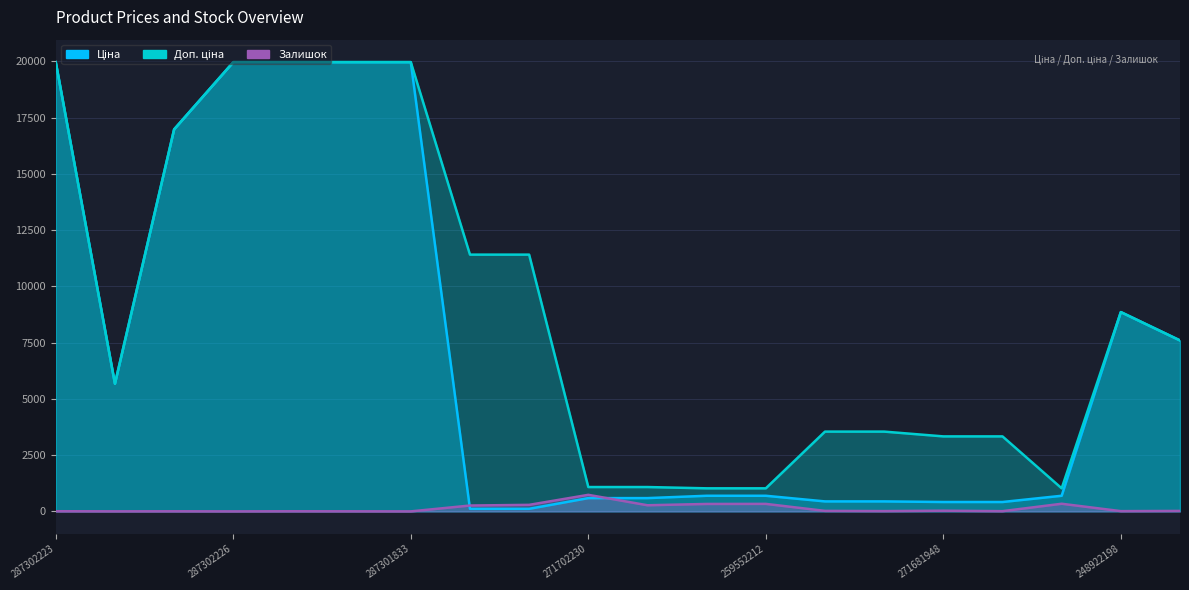

What is the difference between the maximum and second lowest values in the Залишок series?

735.0